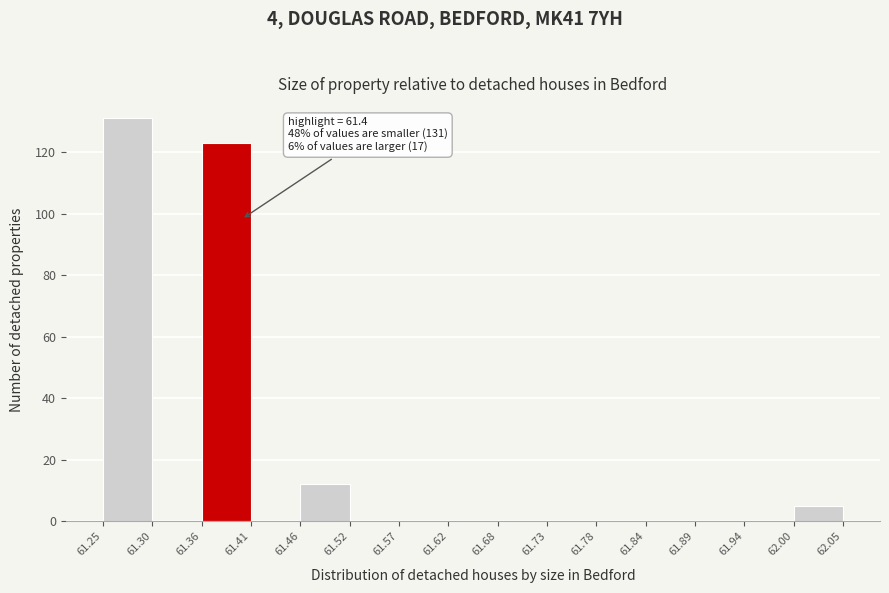

Which range on the x-axis has the tallest bar?

61.25 to 61.30